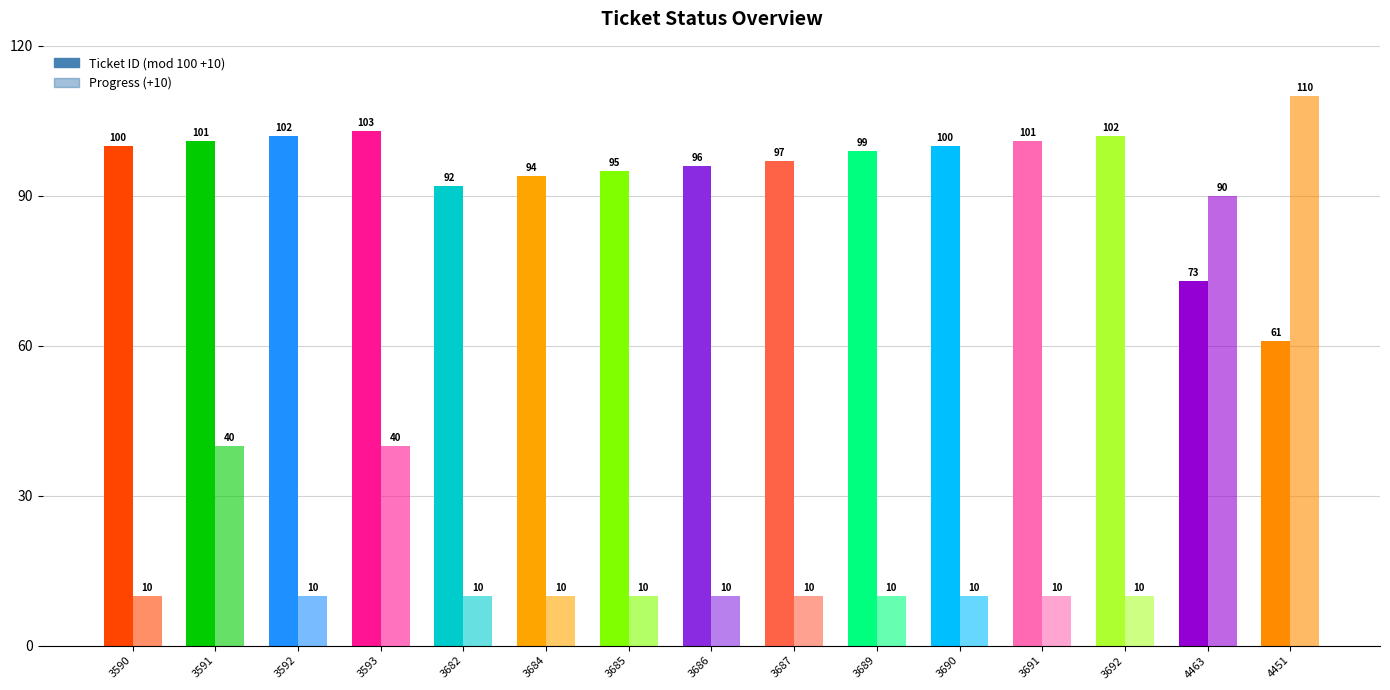

The value of Ticket ID (mod 100 +10) at 3591 is 135. True or false?

False